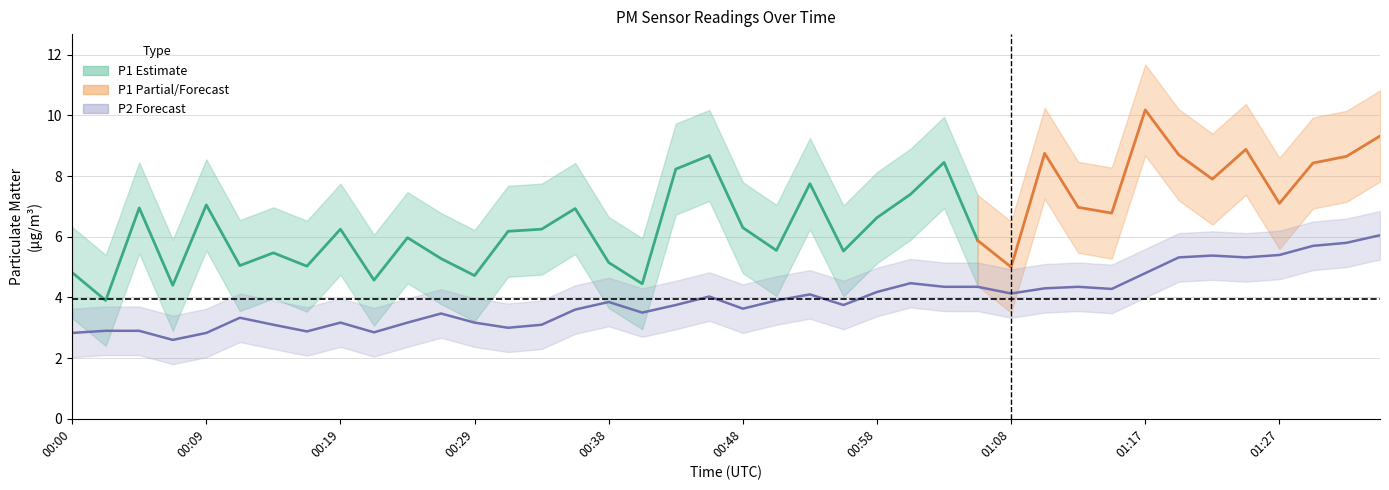

How many interior local peaks (higher than both neighbors) does the data have?

9